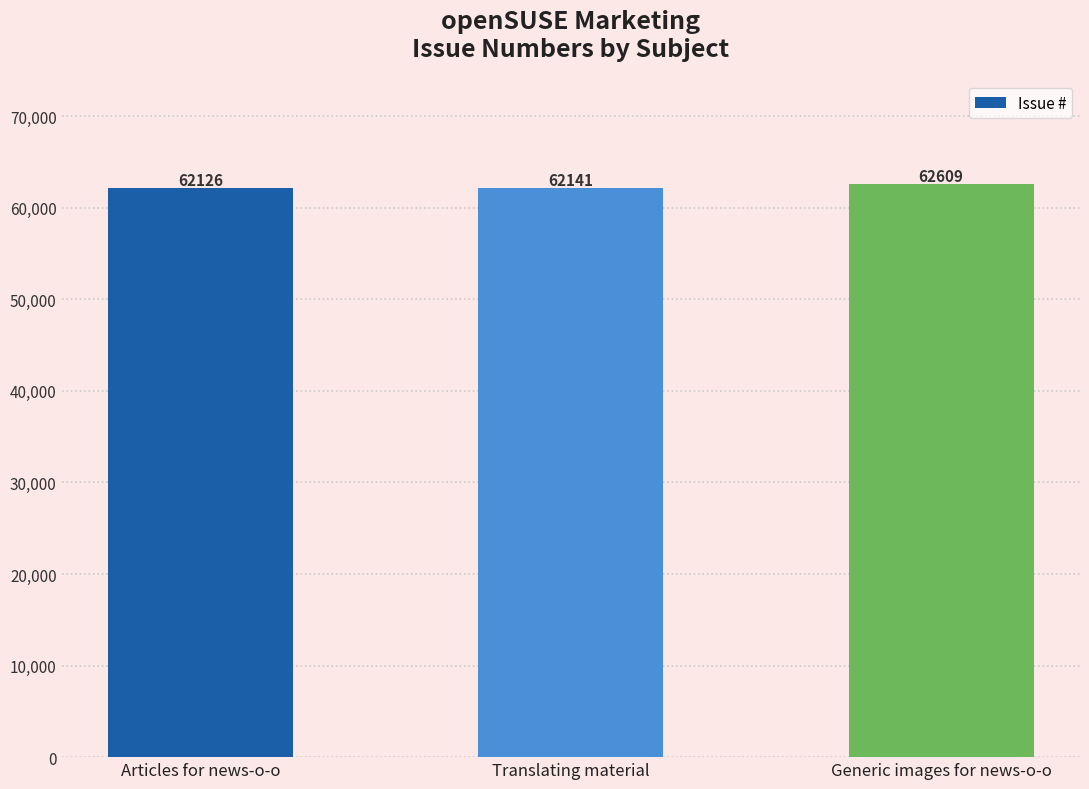

What is the smallest value displayed?

62126